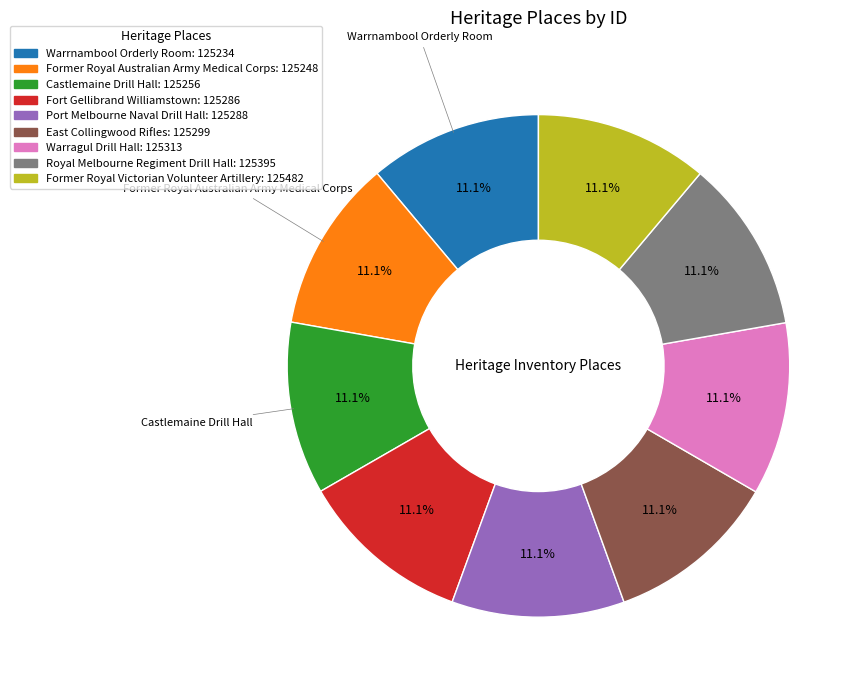

Is there any slice that represents more than half of the pie?

No